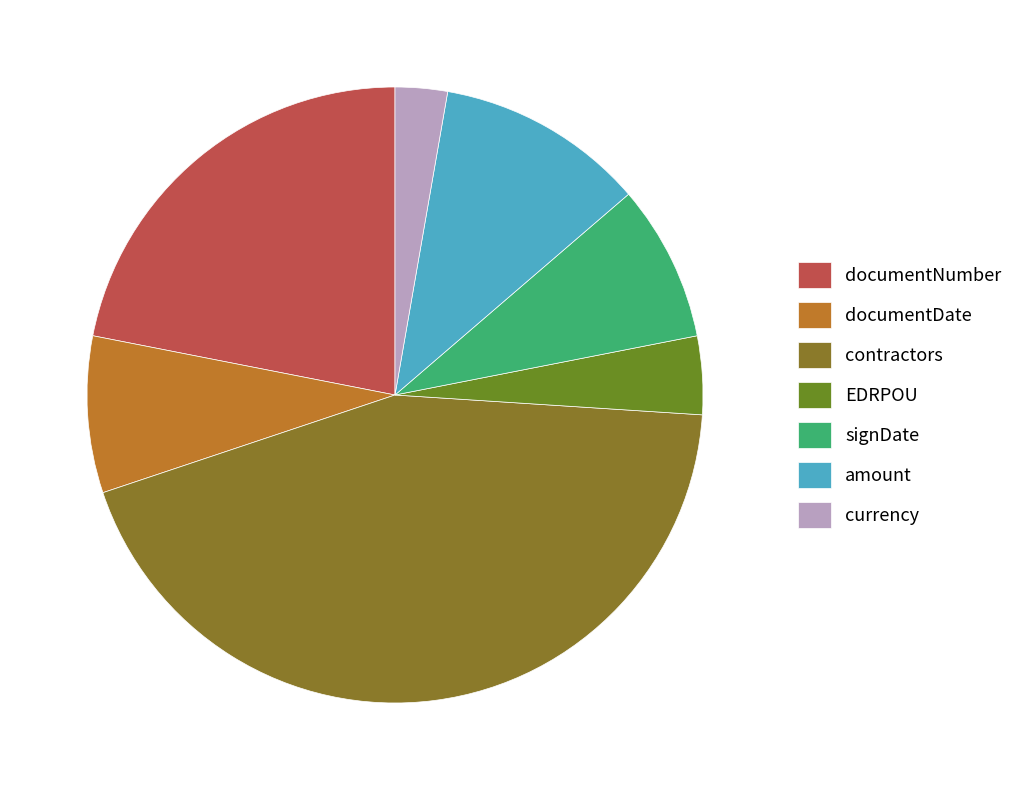

How many slices are in this pie chart?

7